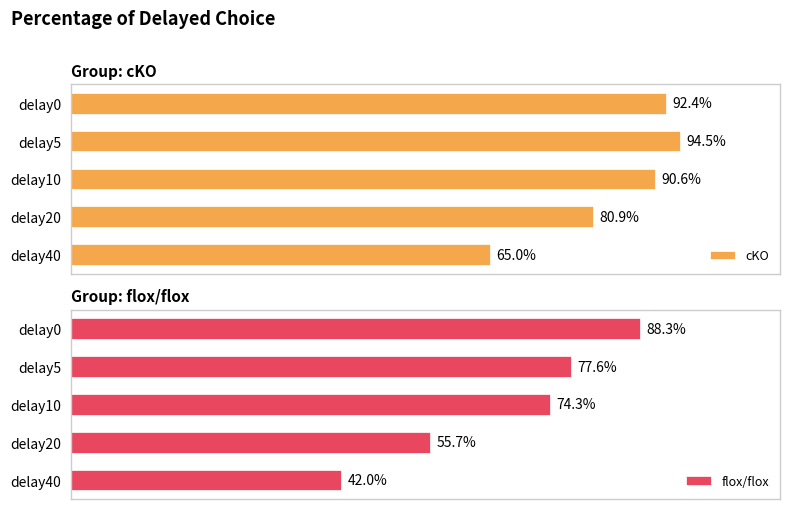

What is the difference between the maximum and minimum values in the cKO series?

29.5